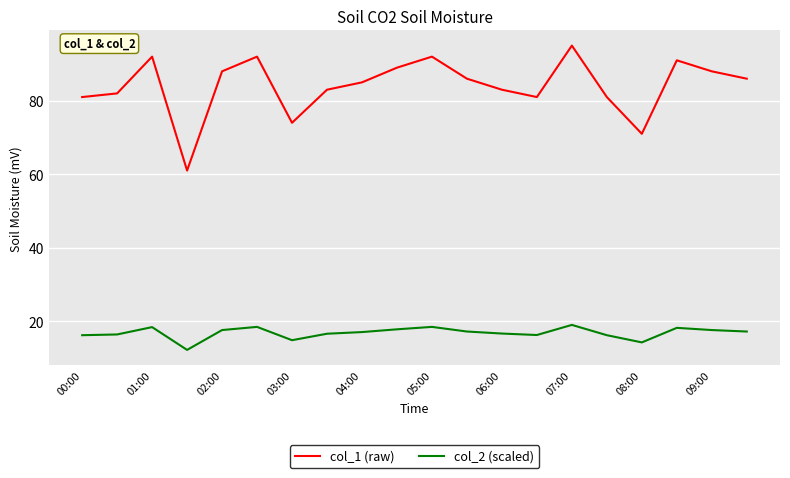

What is the minimum value for col_2 (scaled)?

12.2